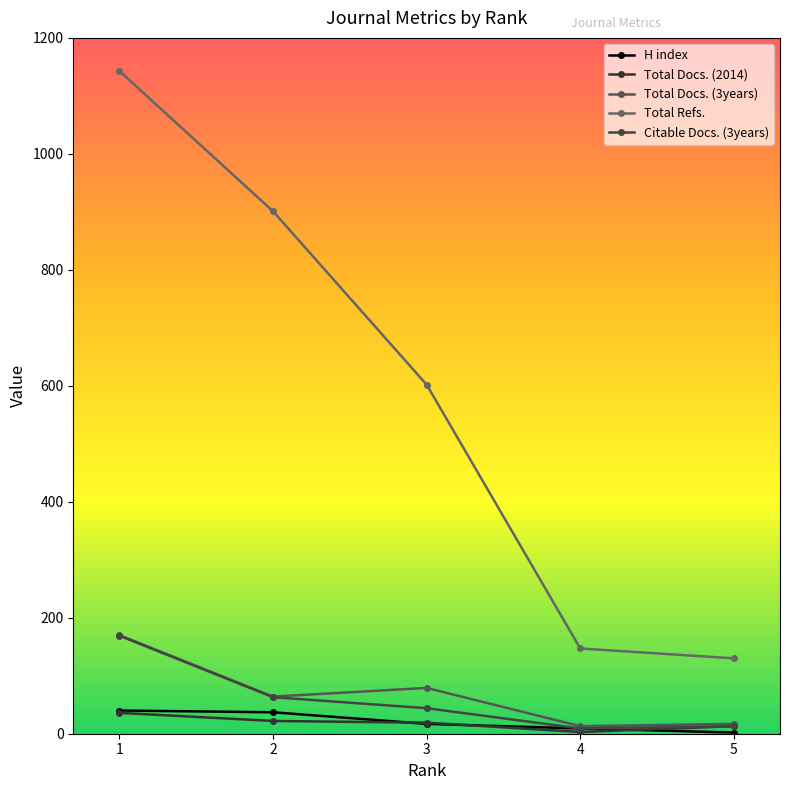

Is the value of Citable Docs. (3years) at 1 greater than the value of Total Docs. (3years) at 2?

Yes